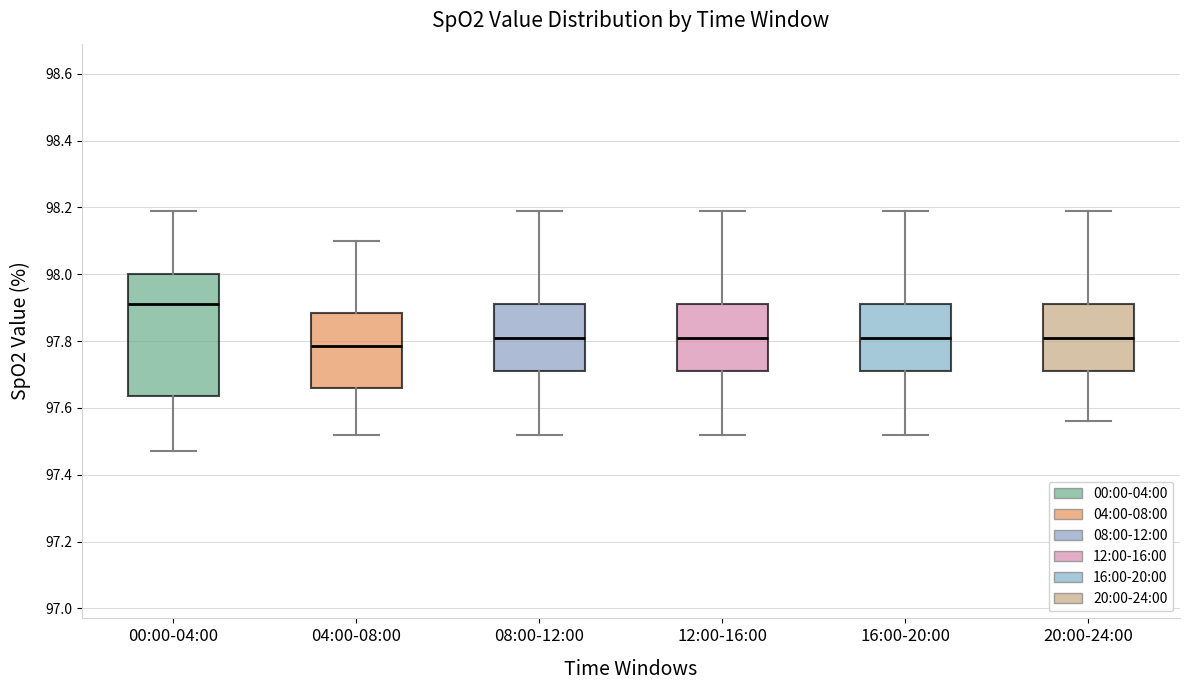

Reading left to right, read every box against the y-axis: the position of its median line, the range the box covers, and the ends of its whiskers. The values are not printed on the chart, so give them approximately, as read against the axis.

00:00-04:00: median 97.92, box 97.64 to 98.00, whiskers 97.48 to 98.20
04:00-08:00: median 97.78, box 97.66 to 97.88, whiskers 97.52 to 98.10
08:00-12:00: median 97.82, box 97.72 to 97.92, whiskers 97.52 to 98.20
12:00-16:00: median 97.82, box 97.72 to 97.92, whiskers 97.52 to 98.20
16:00-20:00: median 97.82, box 97.72 to 97.92, whiskers 97.52 to 98.20
20:00-24:00: median 97.82, box 97.72 to 97.92, whiskers 97.56 to 98.20